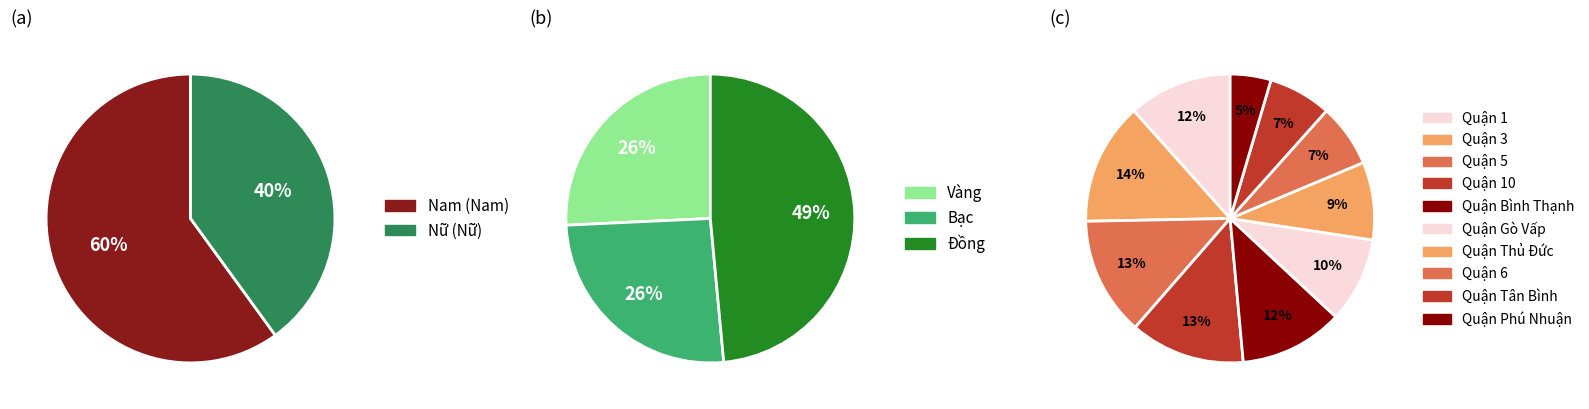

Rank the categories by value from highest to lowest.

Nam (Nam), Nữ (Nữ)